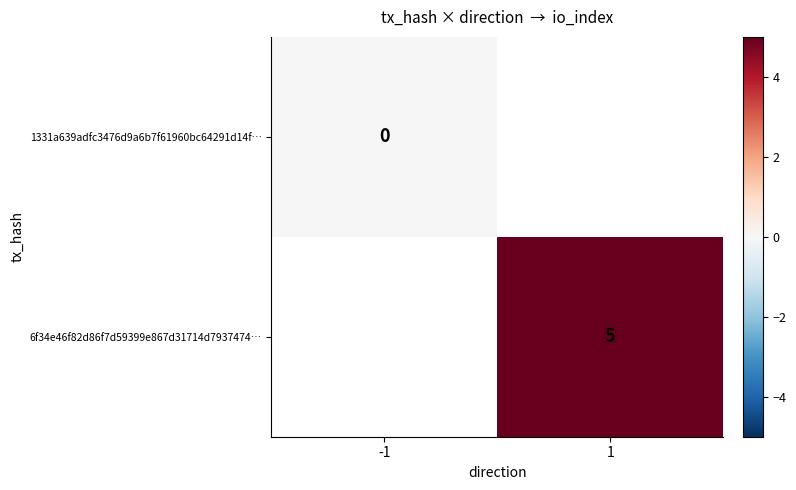

Is it true that 6f34e46f82d86f7d59399e867d31714d7937474… equals 5 at 1?

True